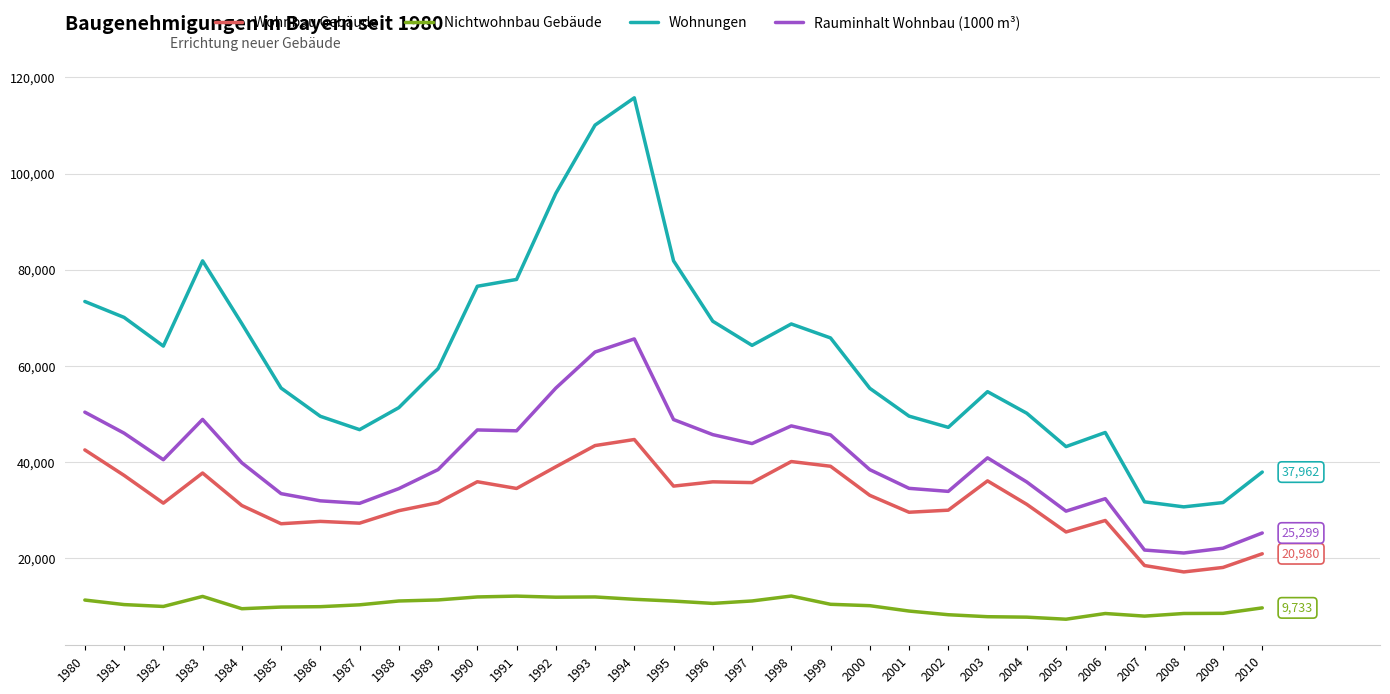

True or false: Wohnungen and Rauminhalt Wohnbau (1000 m³) intersect in this chart.

False